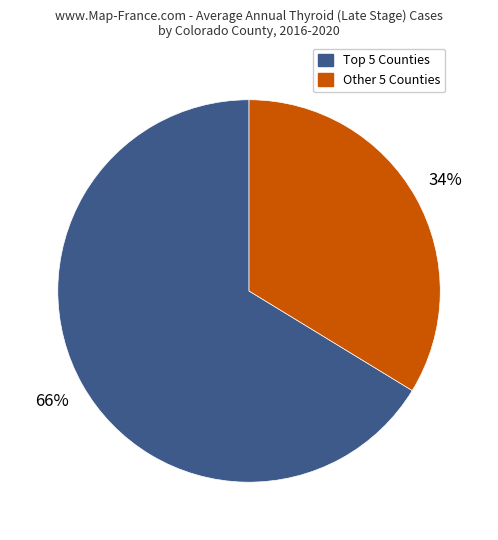

Is there a majority slice in this chart?

Yes